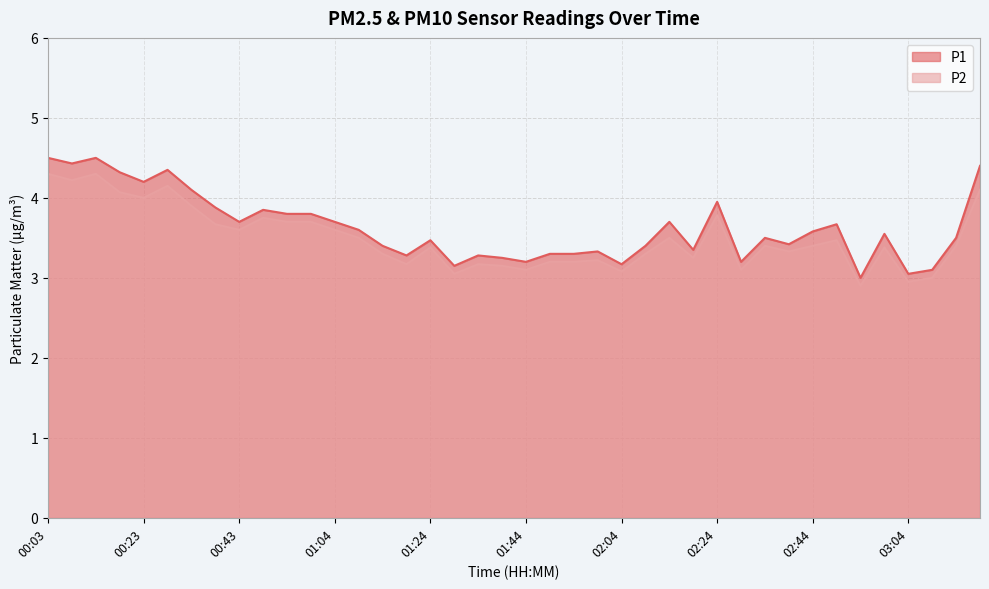

What is the average value of the P2 series?

3.5